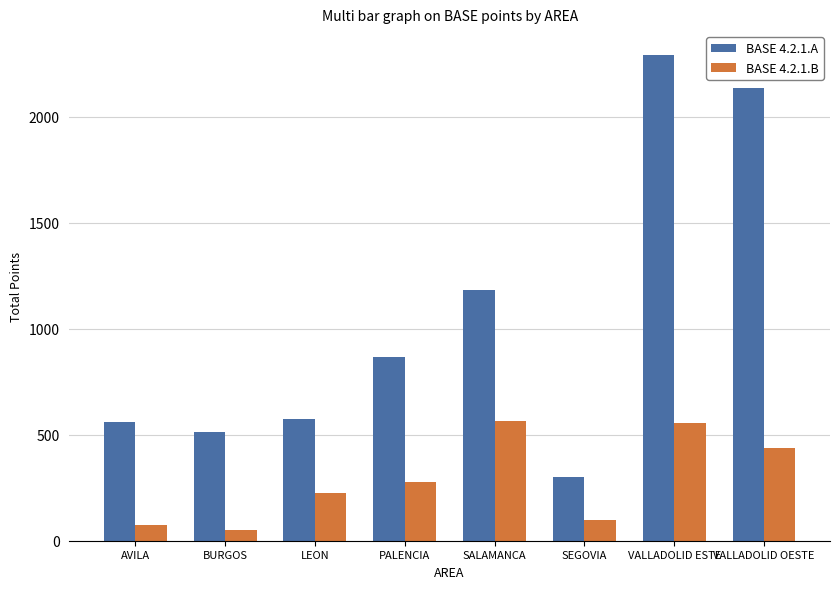

Rank the series by their average value, from highest to lowest.

BASE 4.2.1.A, BASE 4.2.1.B